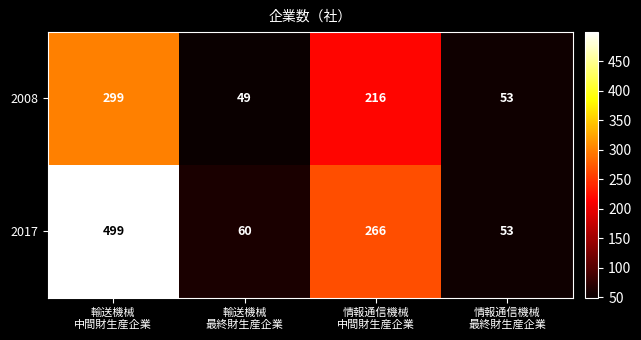

Rank the series by their maximum value, from highest to lowest.

2017, 2008